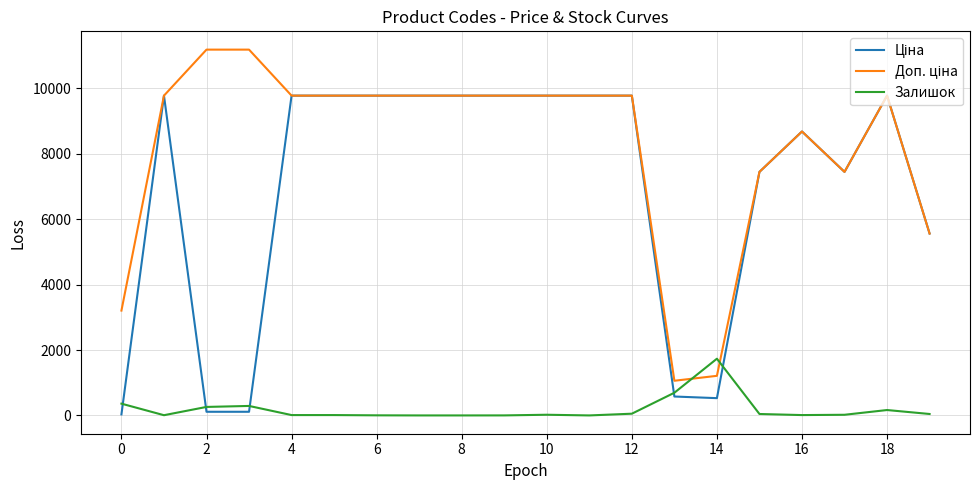

What is the maximum value shown in the chart?

11182.0